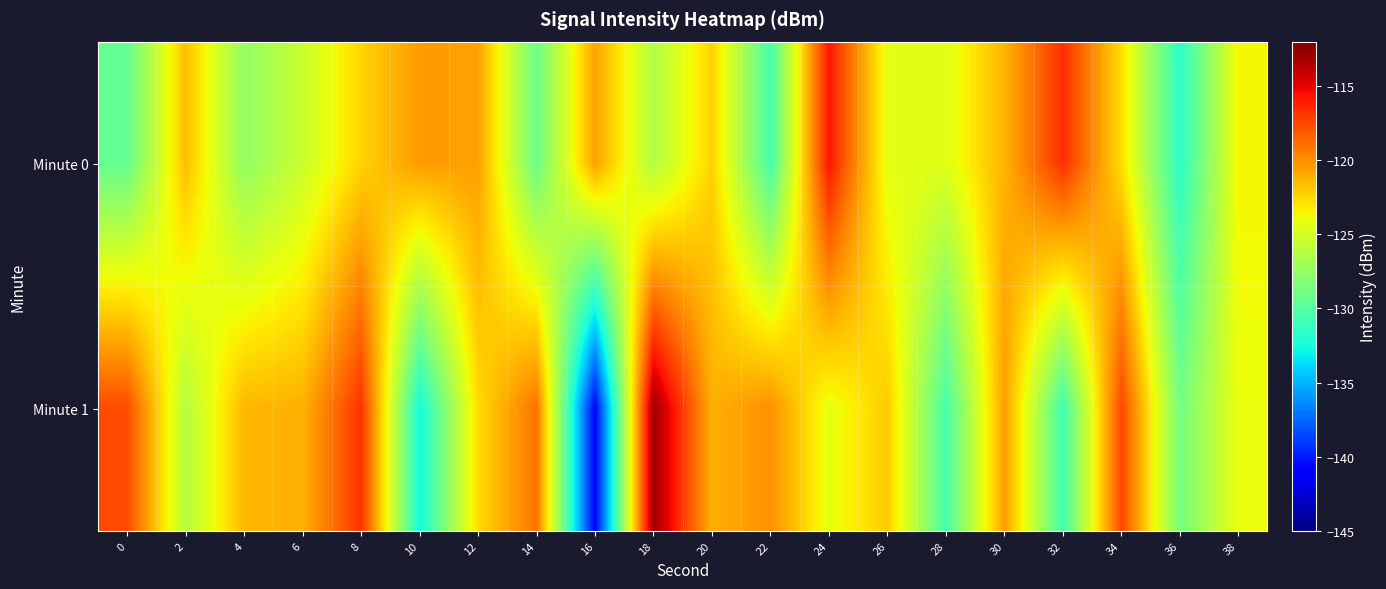

Which series has the largest total across all categories?

Minute 1